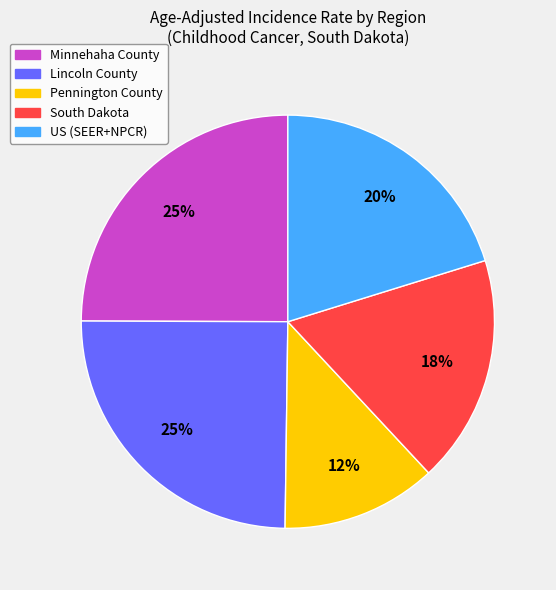

To the nearest percent, what portion does US (SEER+NPCR) represent?

20%